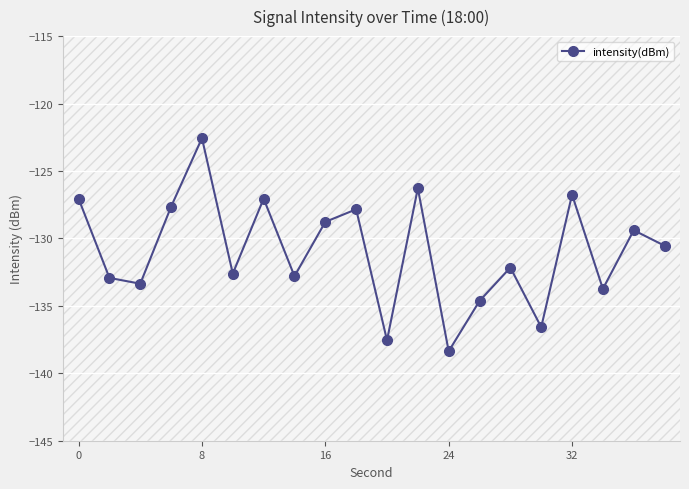

What is the maximum value shown in the chart?

-122.6